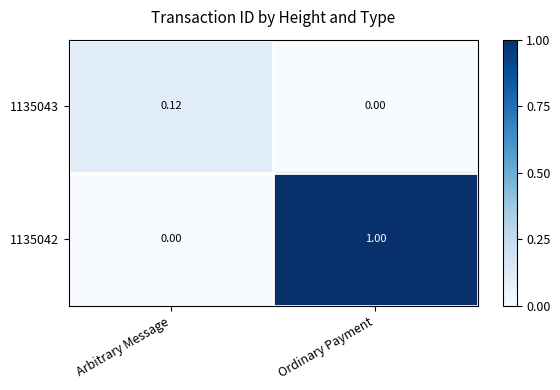

Count the number of categories in the chart.

2